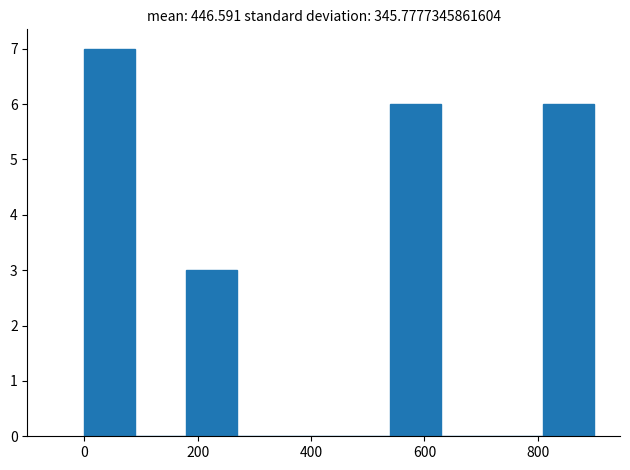

Over which range of the x-axis is the bar tallest?

0 to 90